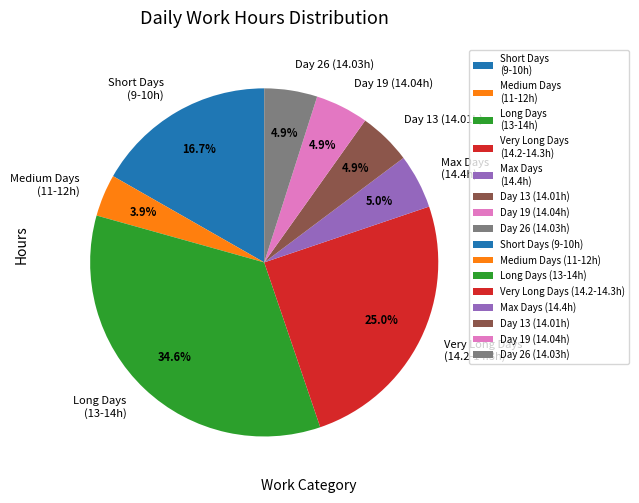

Is there a majority slice in this chart?

No